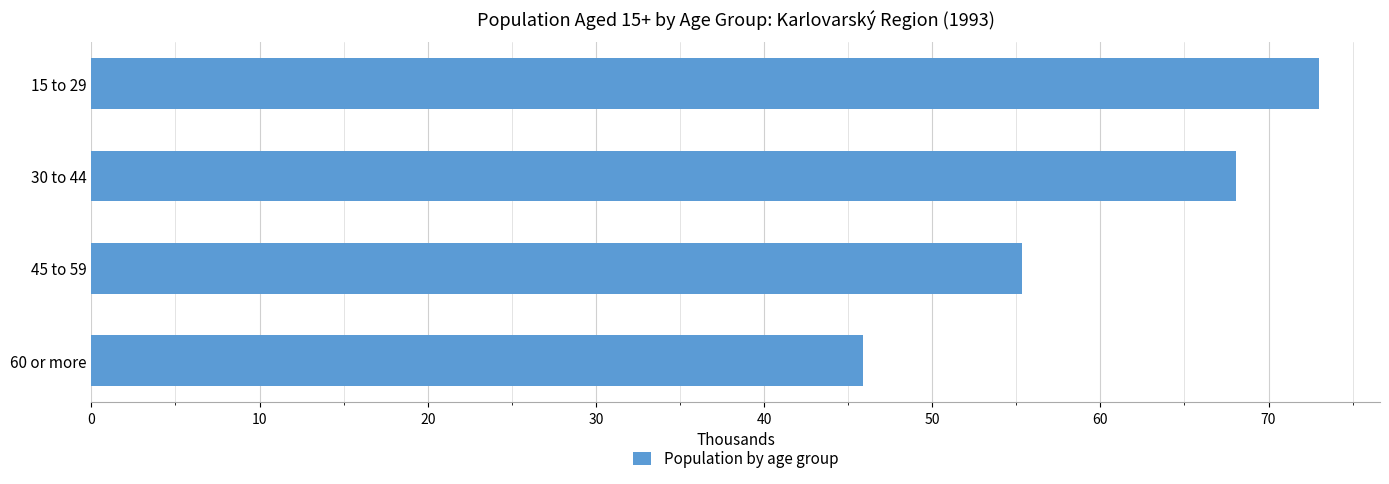

What is the difference between the values at 15 to 29 and 45 to 59?

17.6